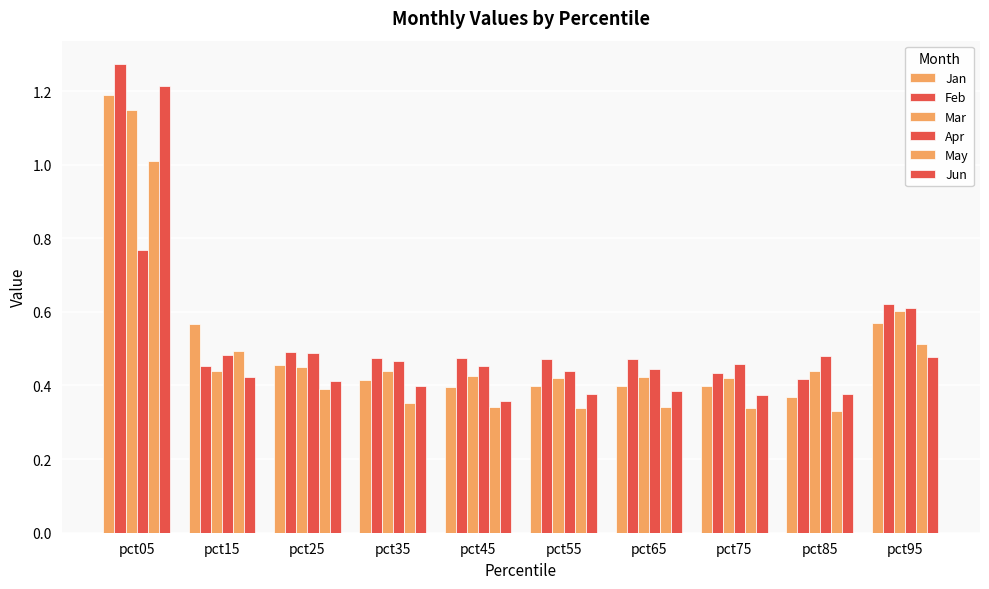

How many distinct data groups are displayed?

6